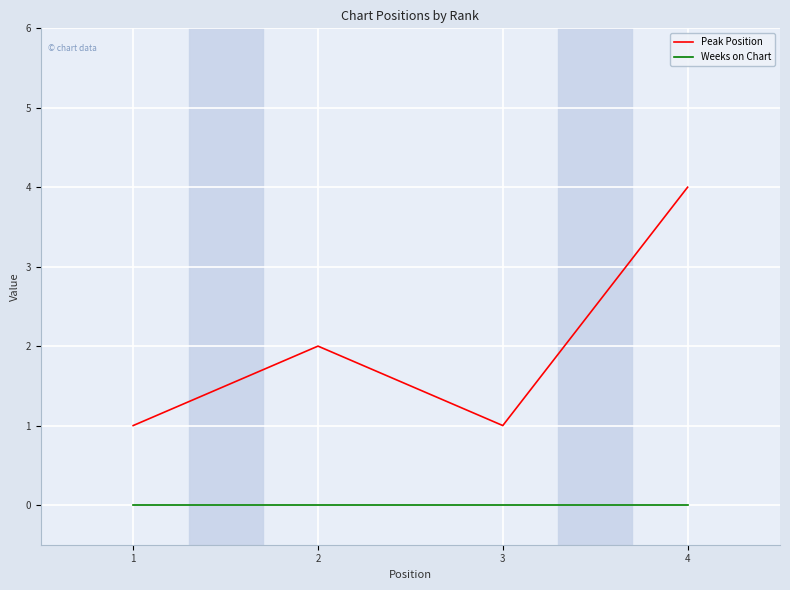

Read the Peak Position value at 3.

1